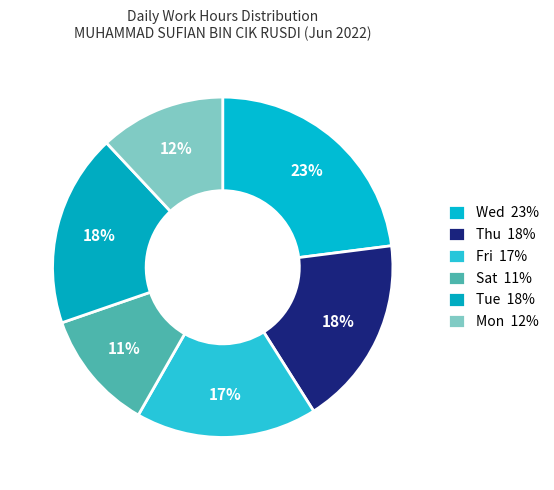

How many slices are in this pie chart?

6